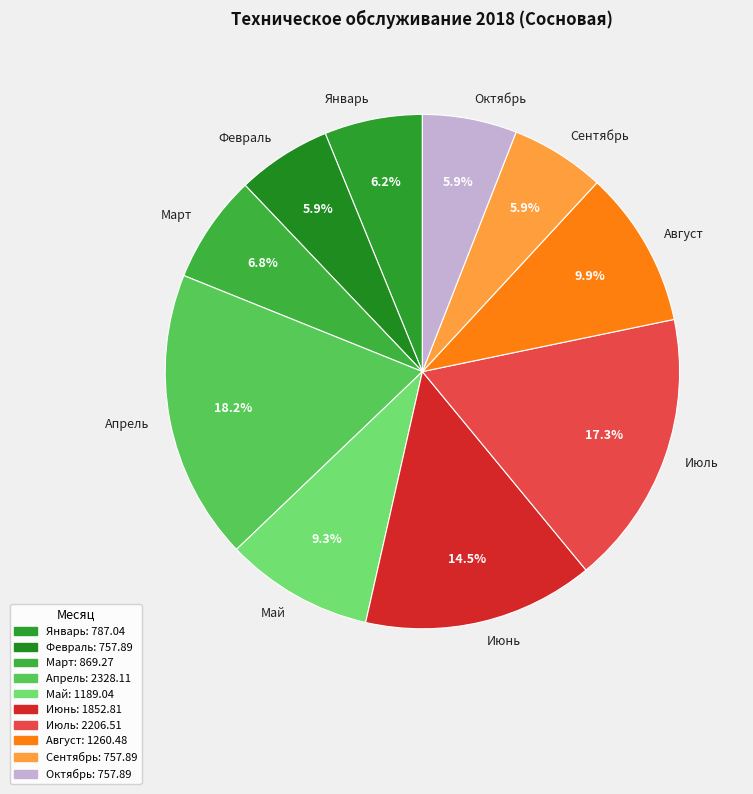

What is the largest slice in the pie chart?

Апрель